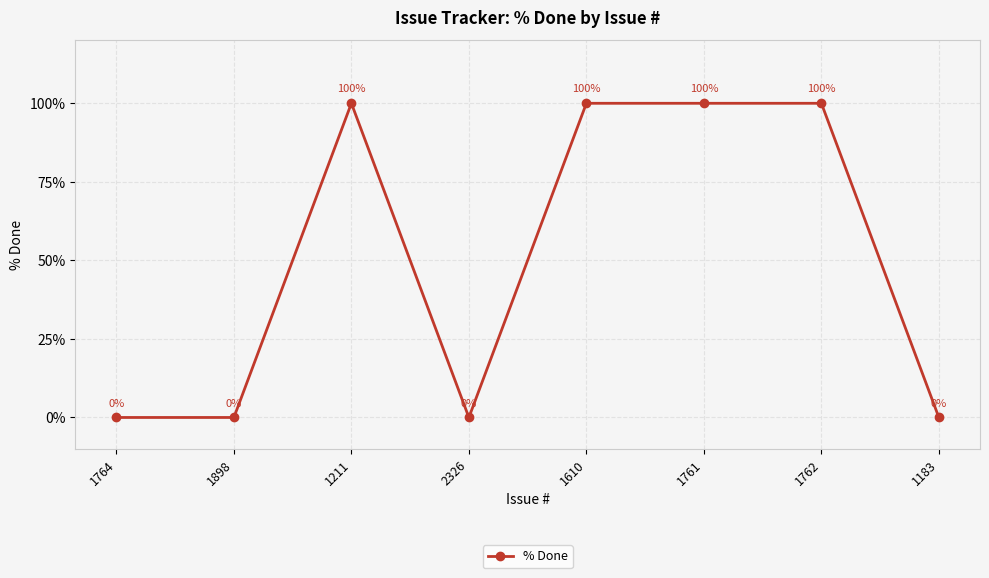

What is the average value?

50